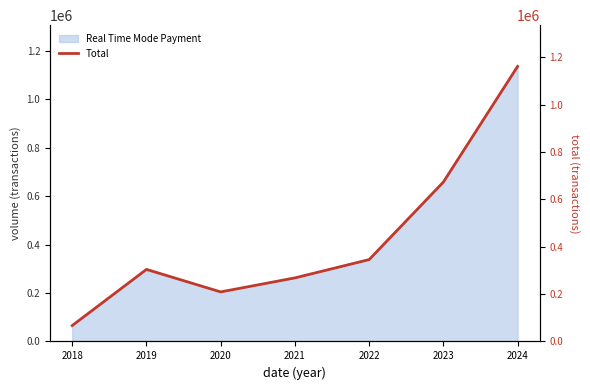

At which category does the data reach its first local valley?

2020